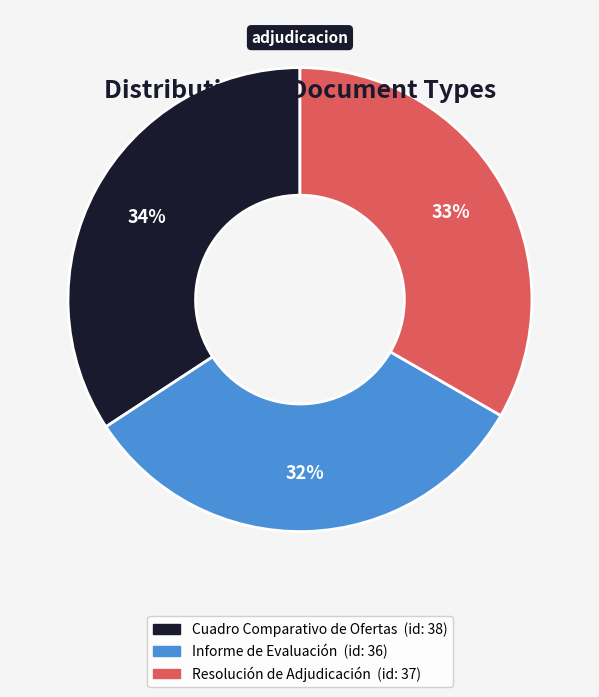

Rank the categories by value from highest to lowest.

Cuadro Comparativo de Ofertas, Resolución de Adjudicación, Informe de Evaluación